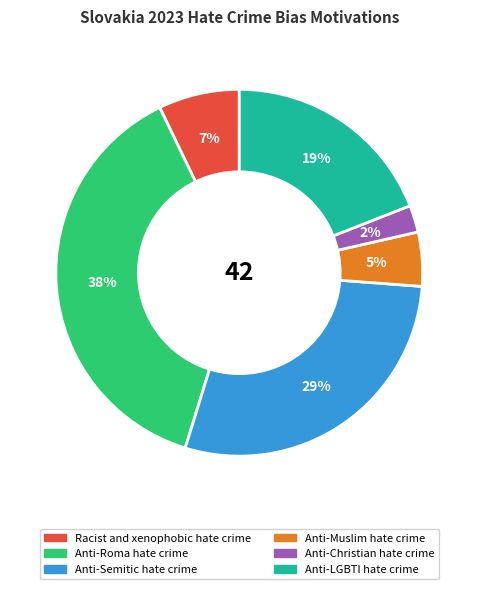

Combined, do Anti-Muslim hate crime and Anti-LGBTI hate crime account for over 50%?

No